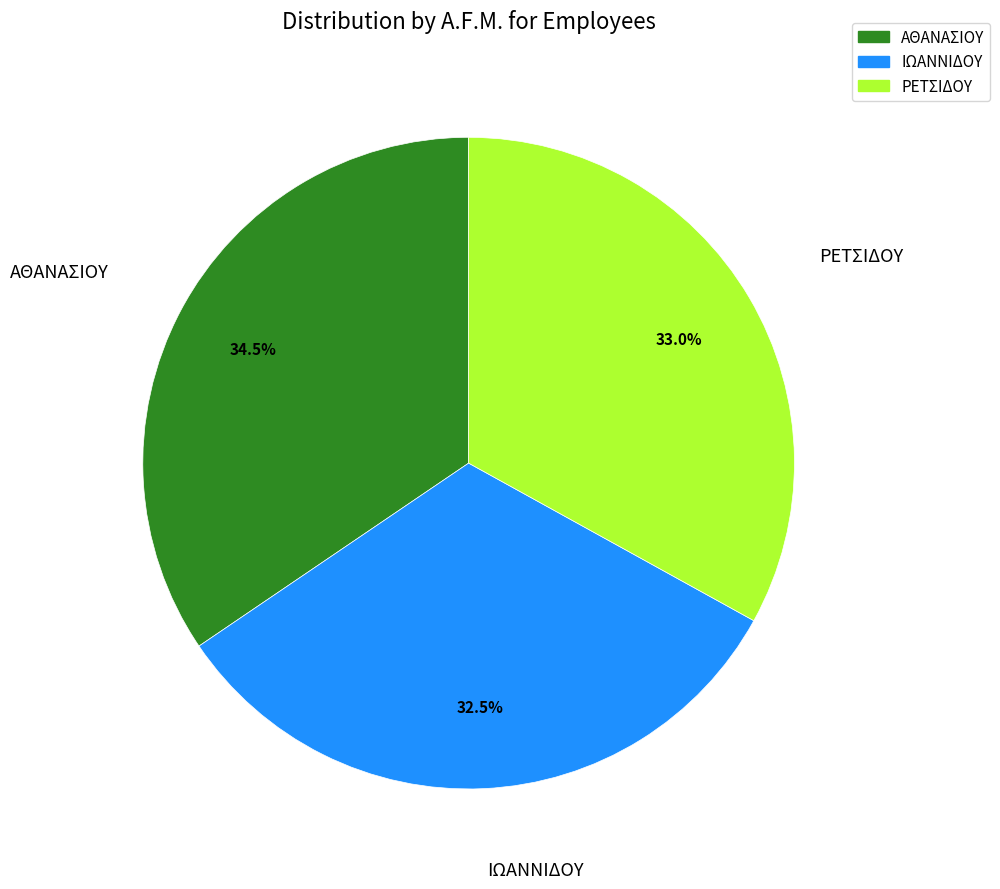

How many slices are in this pie chart?

3